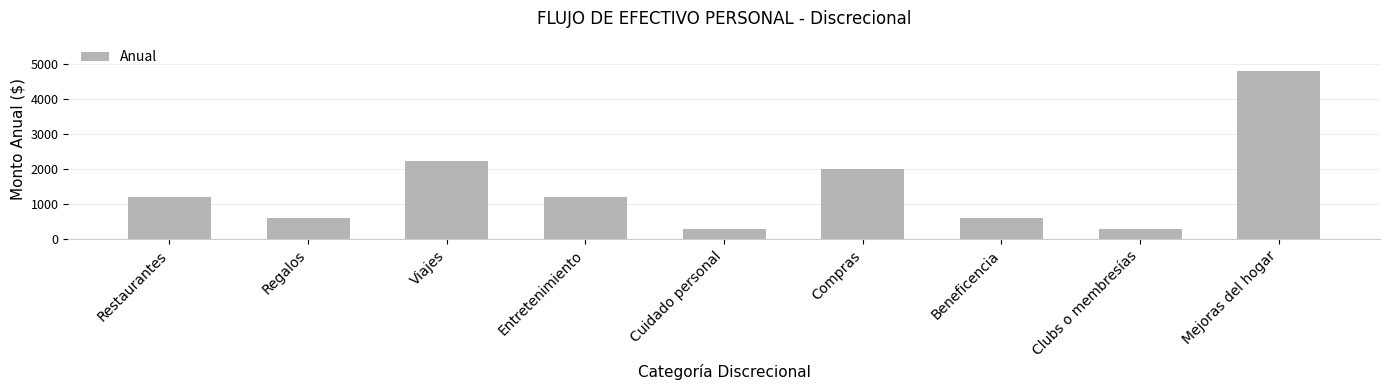

Is it true that the value at Cuidado personal is 77?

False